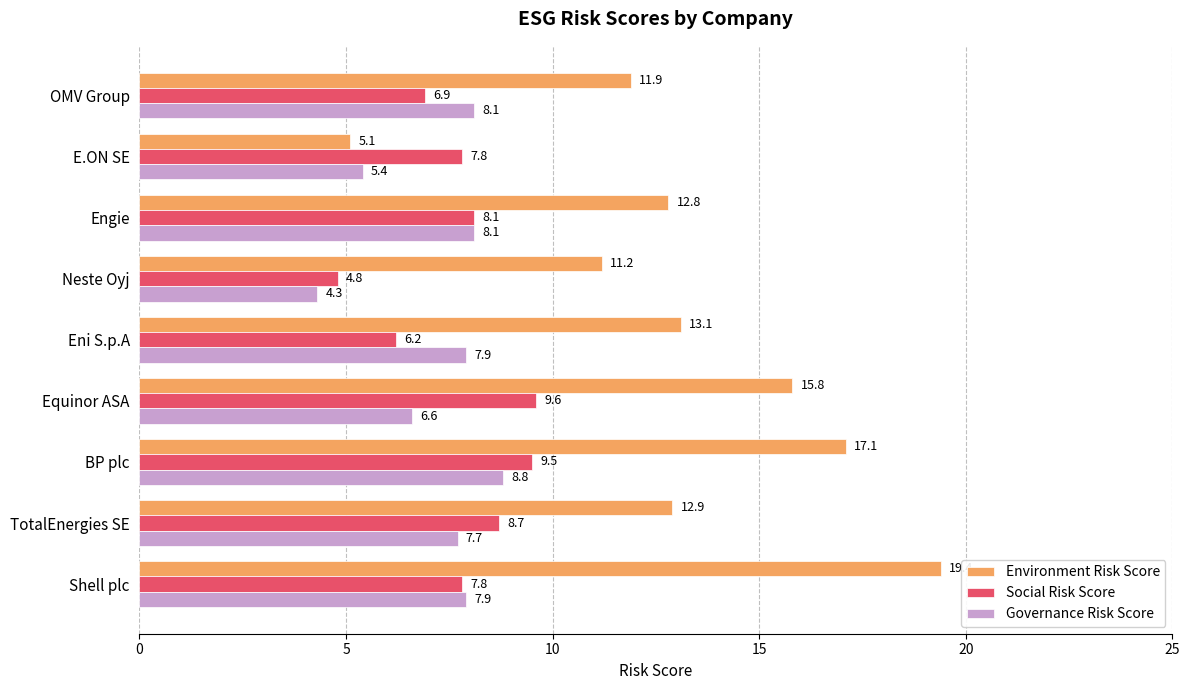

What is the sum of all Governance Risk Score values?

64.8